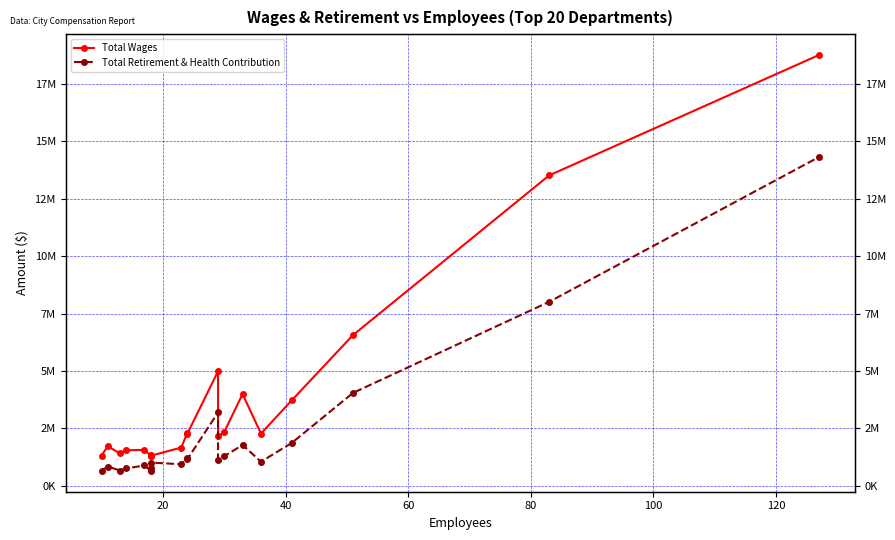

The value of Total Wages at 13 is 1079100. True or false?

False